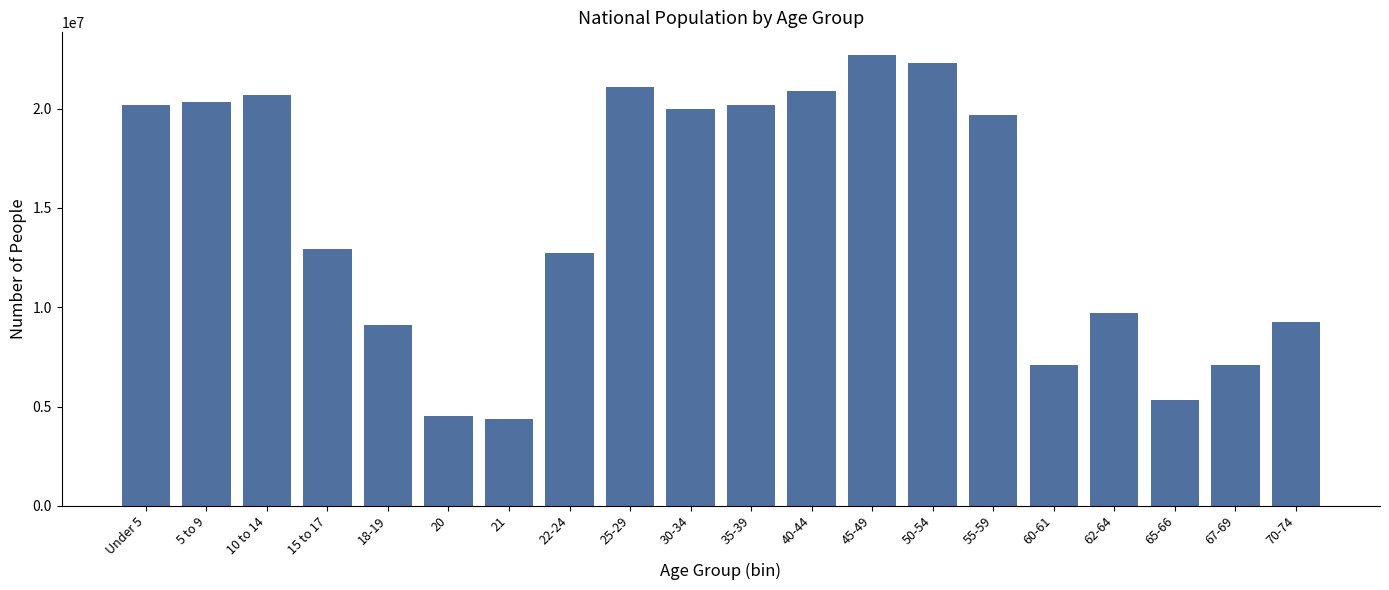

What is the value of the 19th bar from the left?

7115361